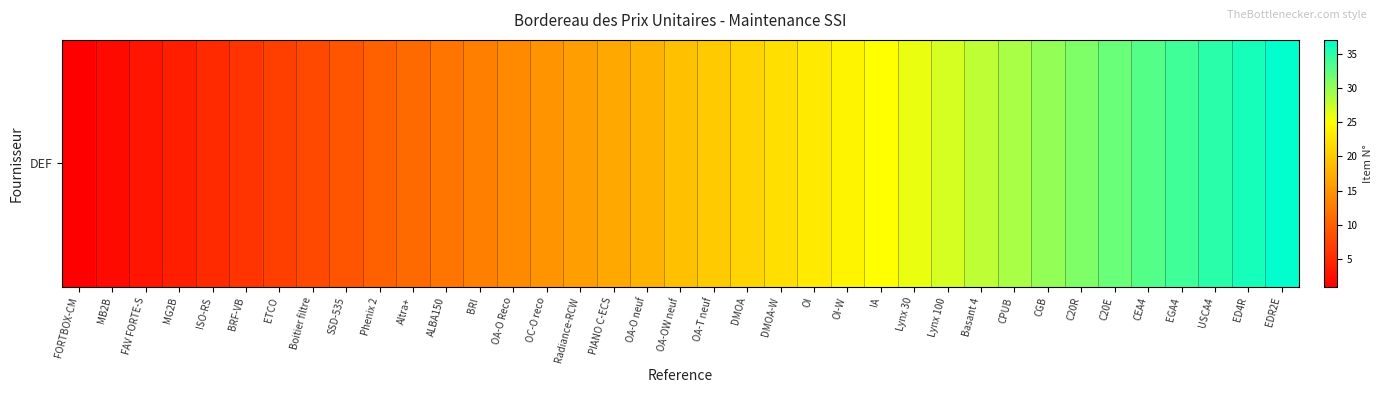

List the labels in order of value, smallest first.

FORTBOX-CM, MB2B, FAV FORTE-S, MG2B, ISO-RS, BRF-VB, ETCO, Boitier filtre, SSD-535, Phenix 2, Altra+, ALBA150, BRI, OA-O Reco, OC-O reco, Radiance-RCW, PIANO C-ECS, OA-O neuf, OA-OW neuf, OA-T neuf, DMOA, DMOA-W, OI, OI-W, IA, Lynx 30, Lynx 100, Basant 4, CPUB, CGB, C20R, C20E, CEA4, EGA4, USCA4, ED4R, EDR2E